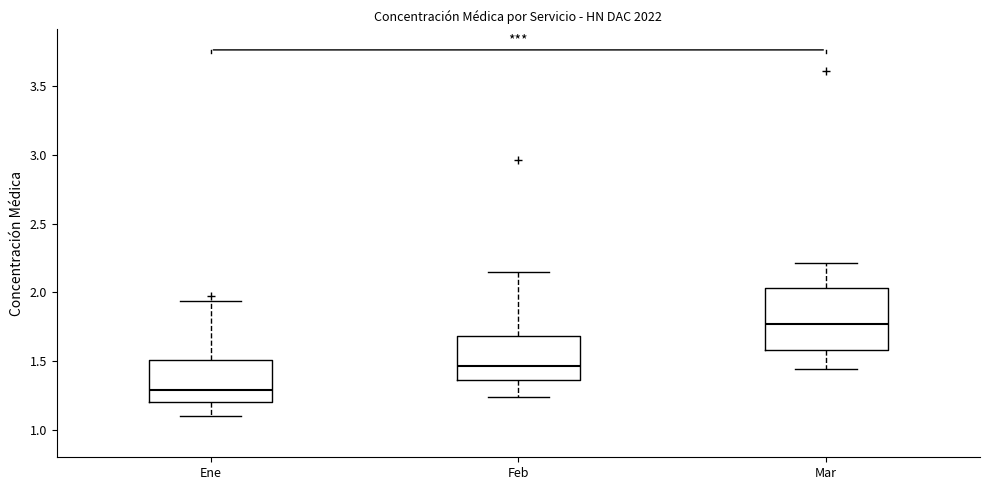

Comparing the boxes themselves (not the whiskers), which one is the tallest?

Mar